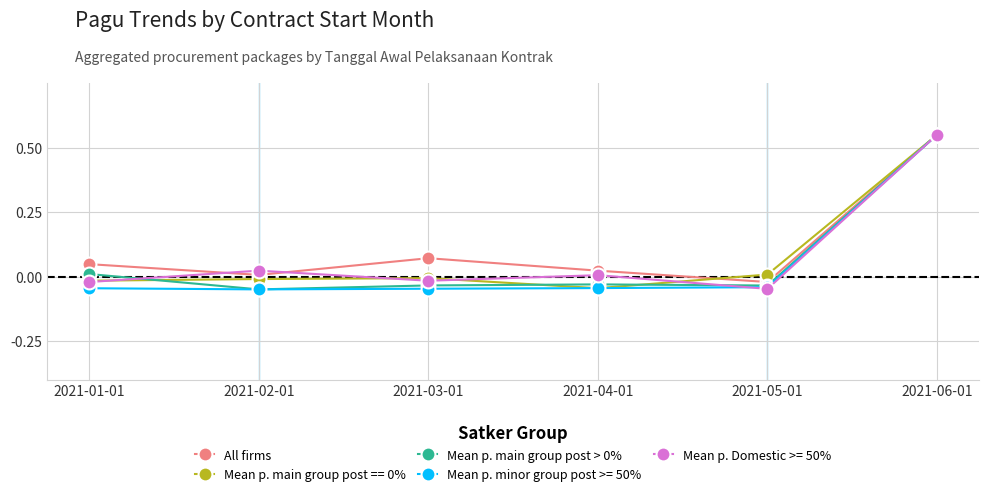

In All firms, how many points are higher than both neighbors (excluding endpoints)?

1